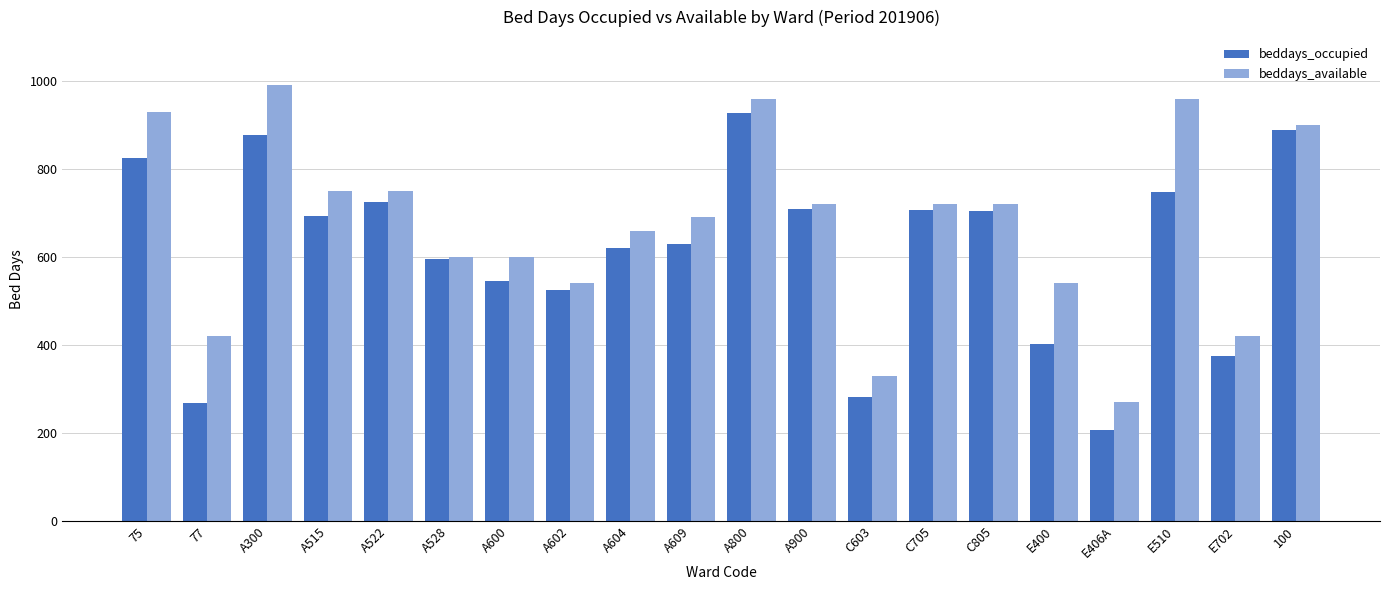

What is the value of the beddays_available bar at the 12th from the left?

720